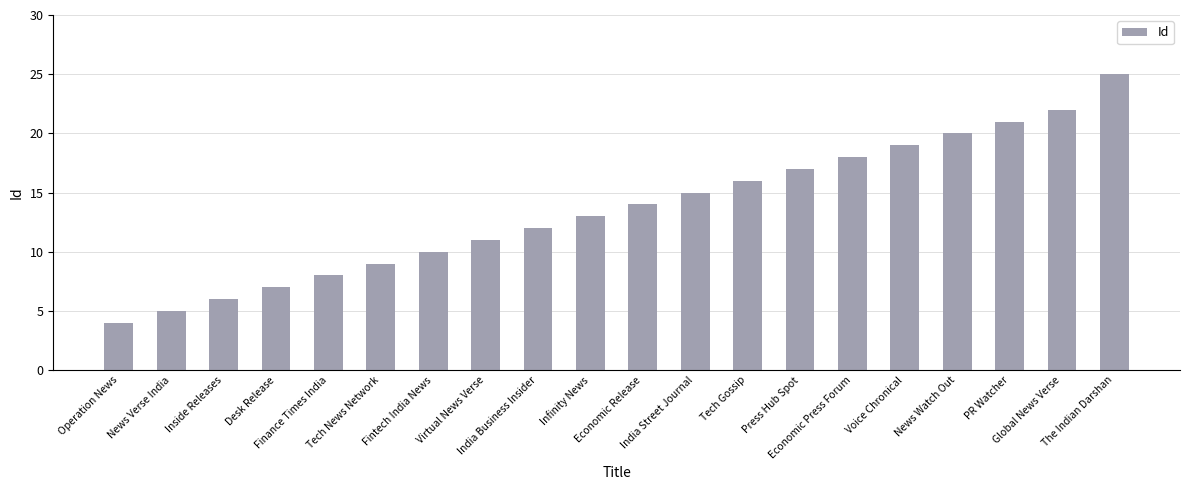

List the labels in order of value, smallest first.

Operation News, News Verse India, Inside Releases, Desk Release, Finance Times India, Tech News Network, Fintech India News, Virtual News Verse, India Business Insider, Infinity News, Economic Release, India Street Journal, Tech Gossip, Press Hub Spot, Economic Press Forum, Voice Chronical, News Watch Out, PR Watcher, Global News Verse, The Indian Darshan